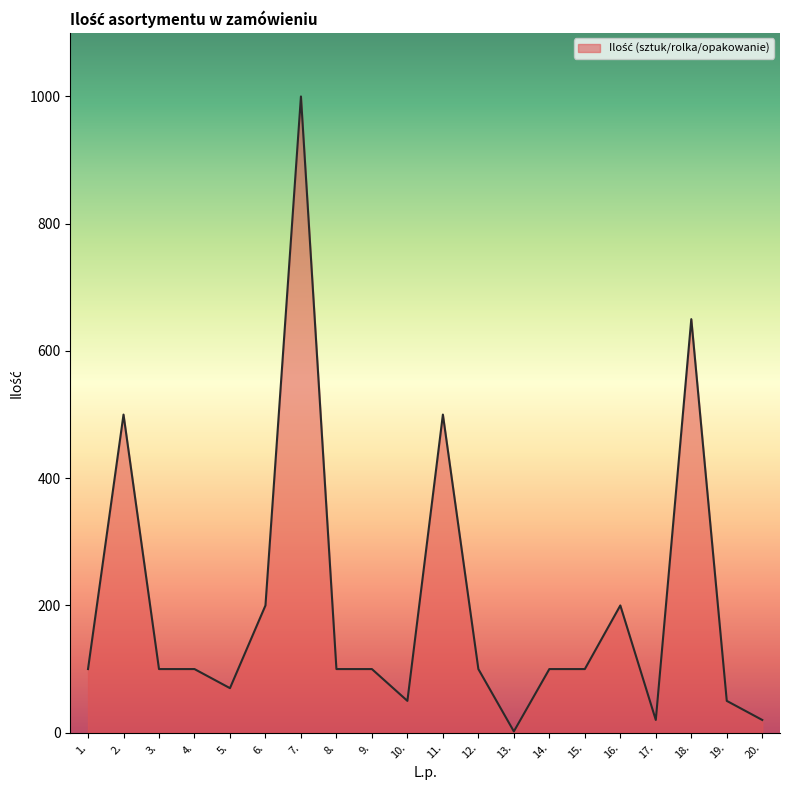

Between 10. and 18., which is larger?

18.